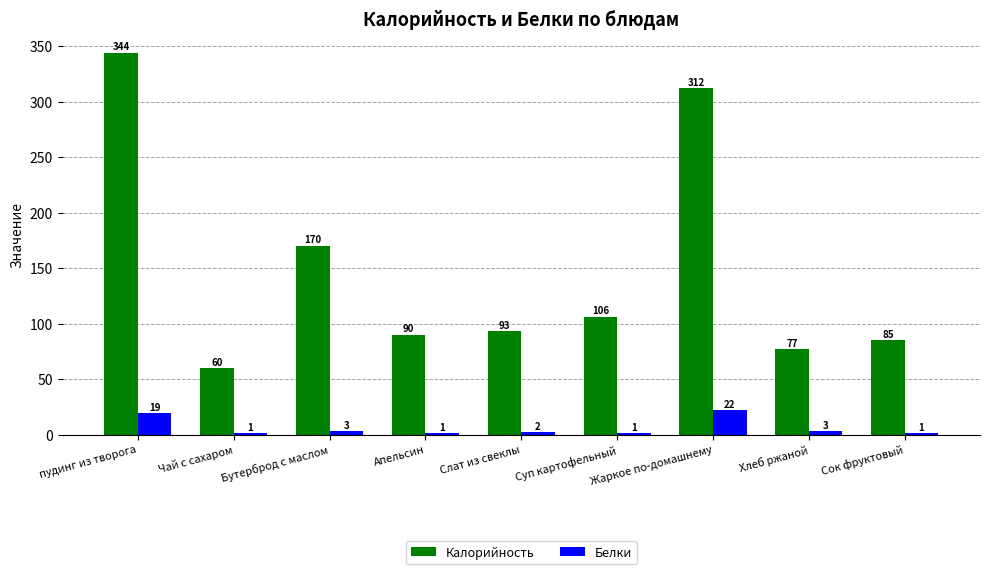

Is the value of Белки at Слат из свеклы greater than the value of Калорийность at Апельсин?

No